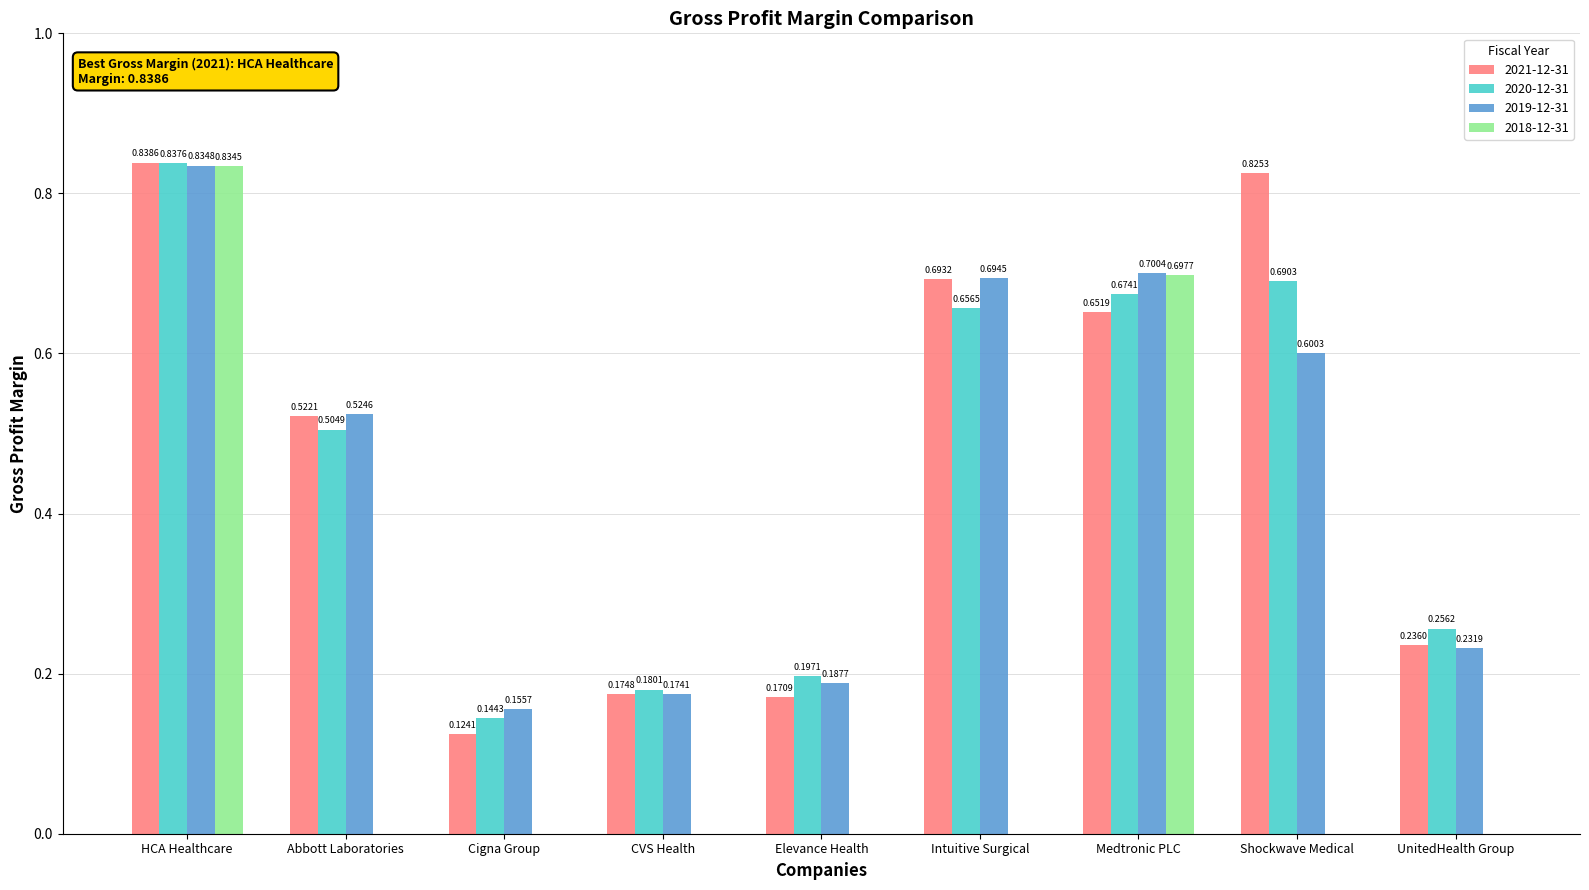

The value of 2018-12-31 at Intuitive Surgical is -0.5. True or false?

False